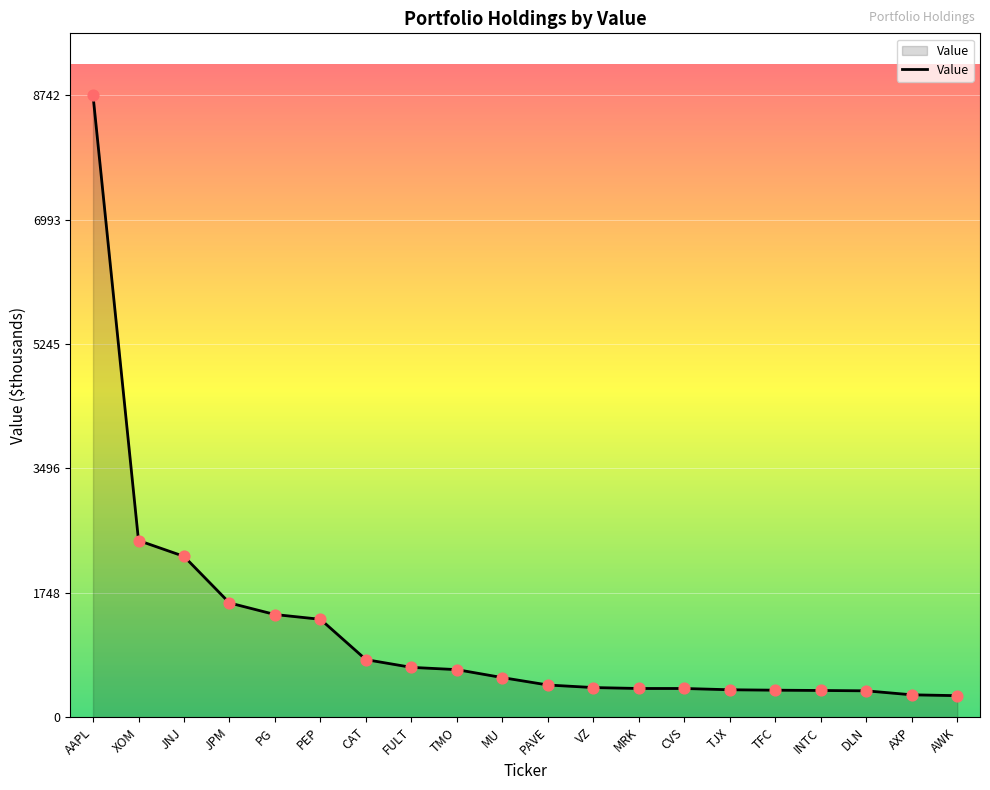

What is the ratio of the value at JPM to the value at PEP?

1.2